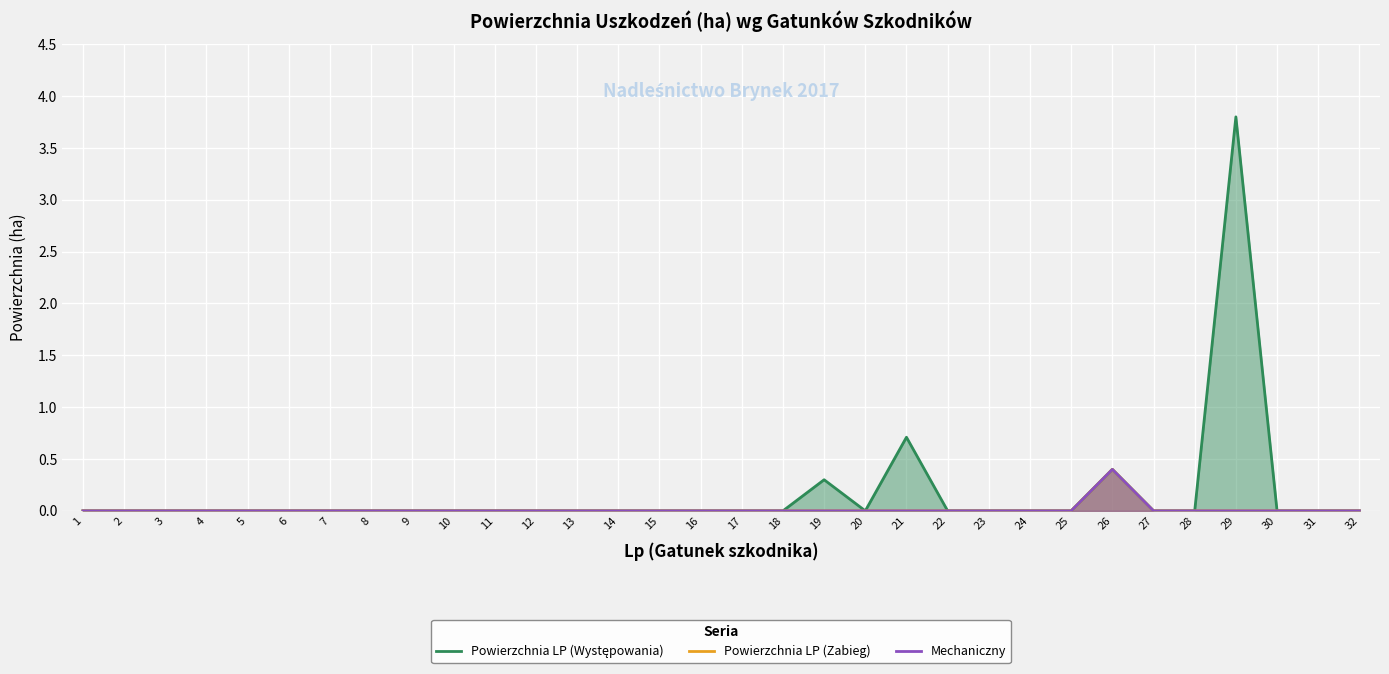

What is the average value of the Powierzchnia LP (Występowania) series?

0.2